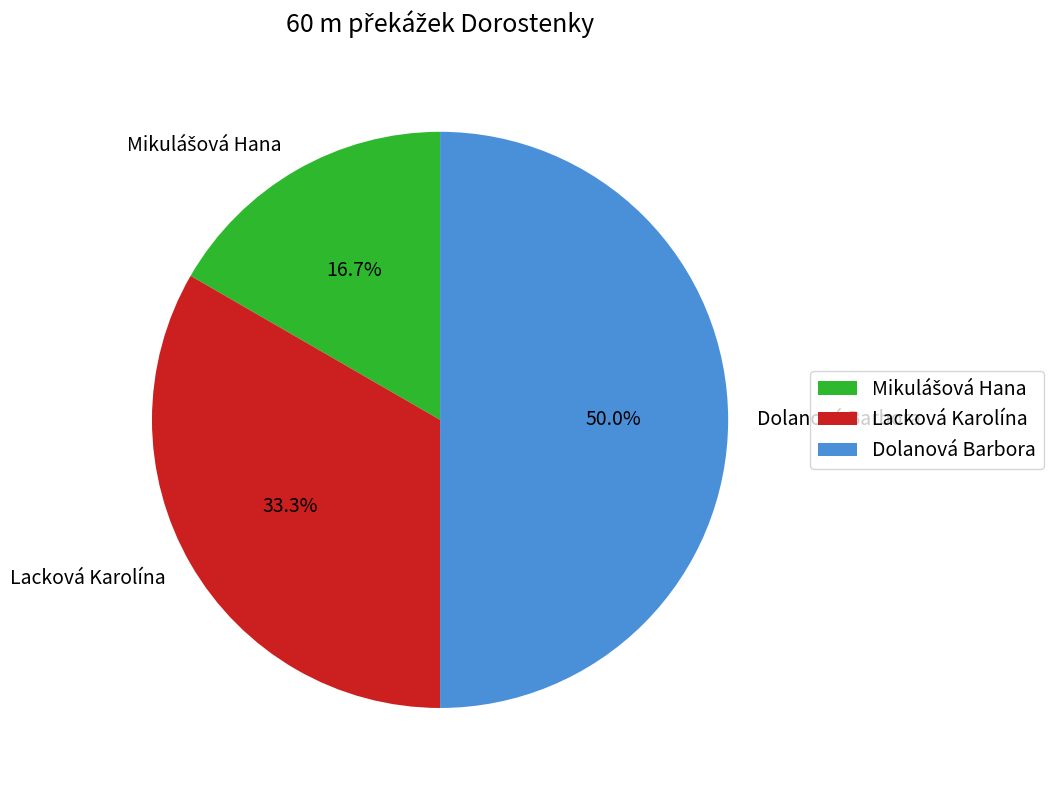

Combined, what portion of the pie is Dolanová Barbora and Lacková Karolína?

83.3%